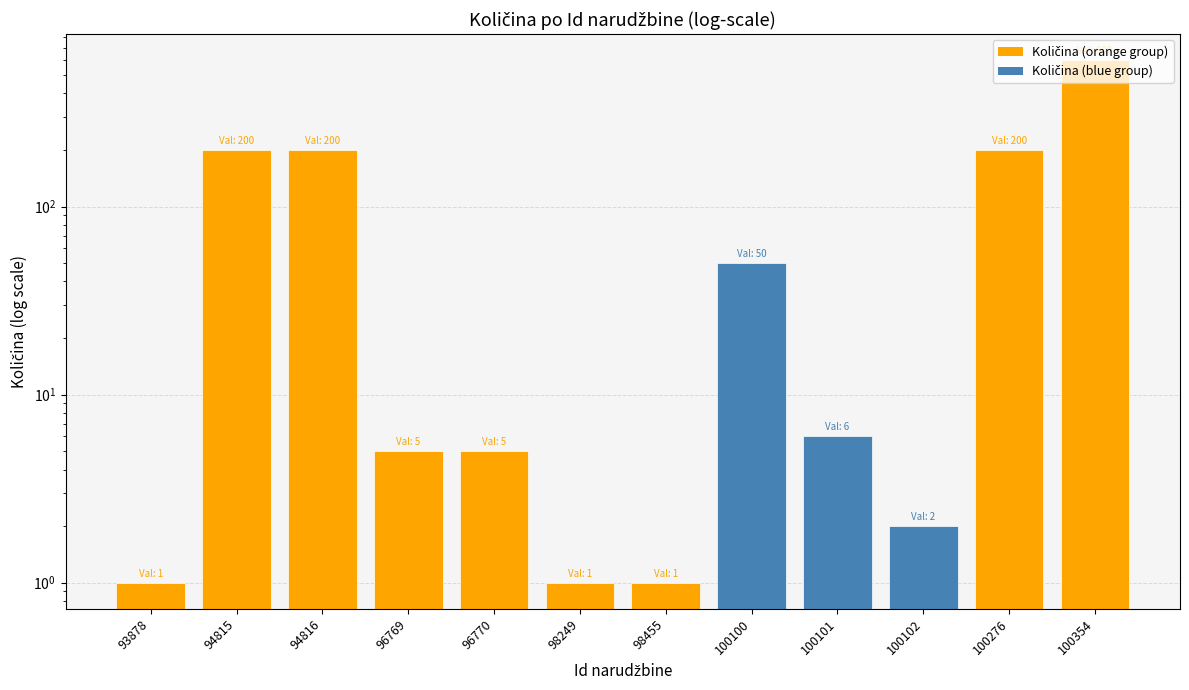

Where is the data nearest to the value 300?

94815